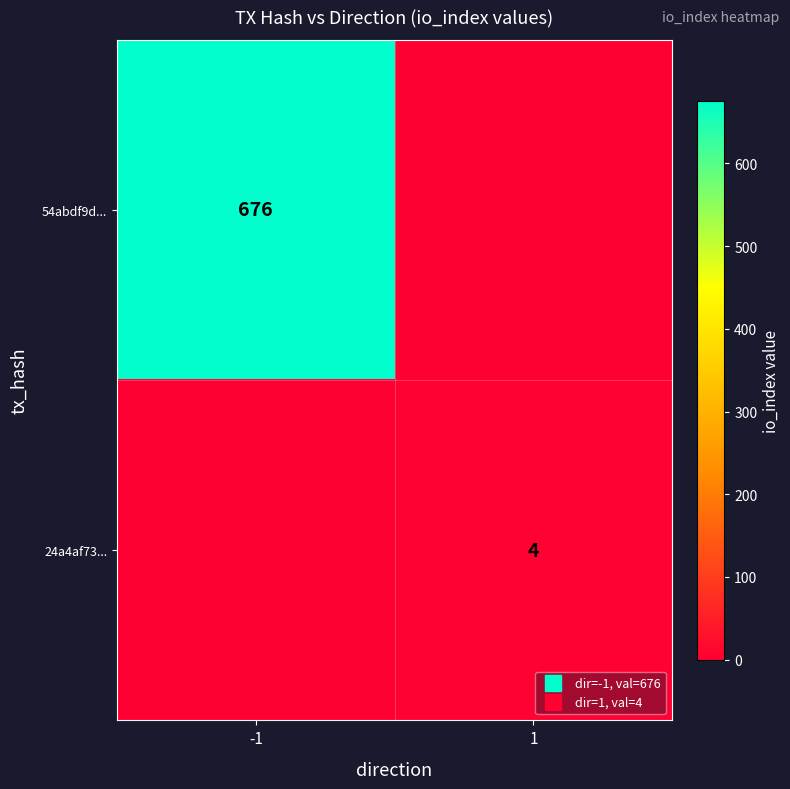

What is the total value across all series at 1?

4